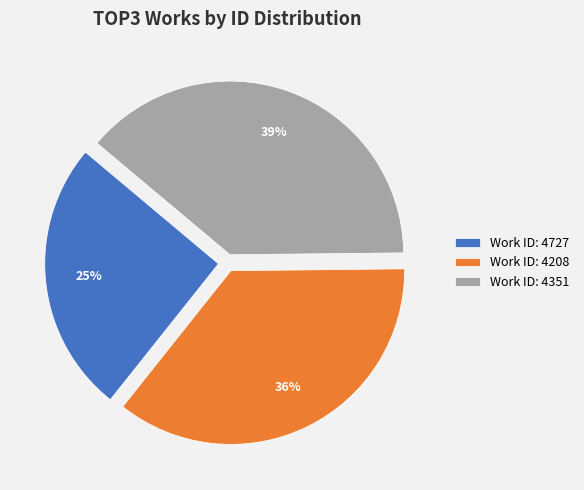

How many segments does this pie chart have?

3